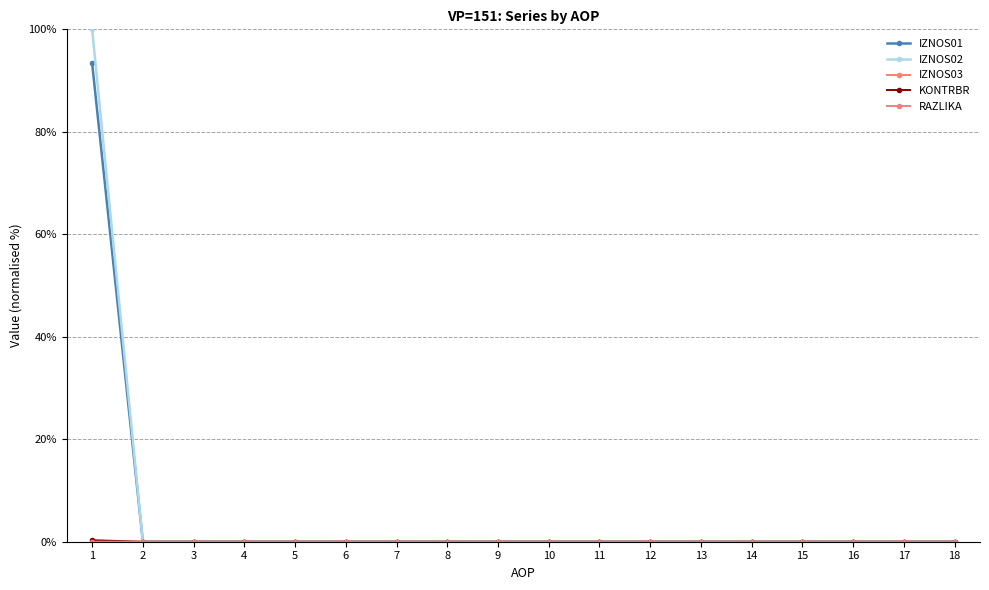

Does the chart have visible grid lines?

Yes